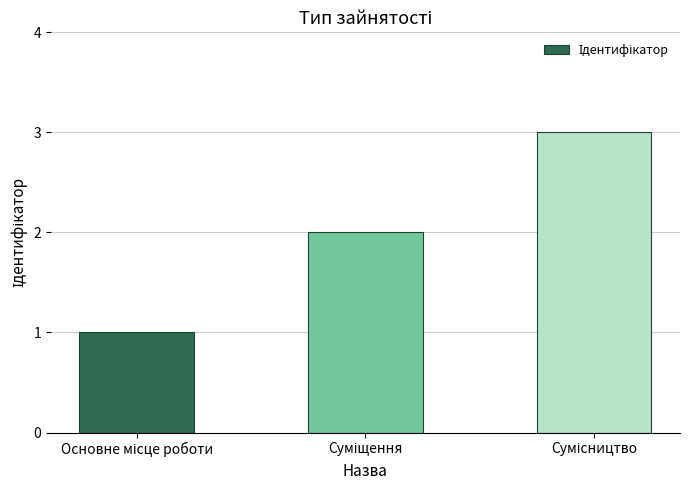

What is the sum of all values?

6